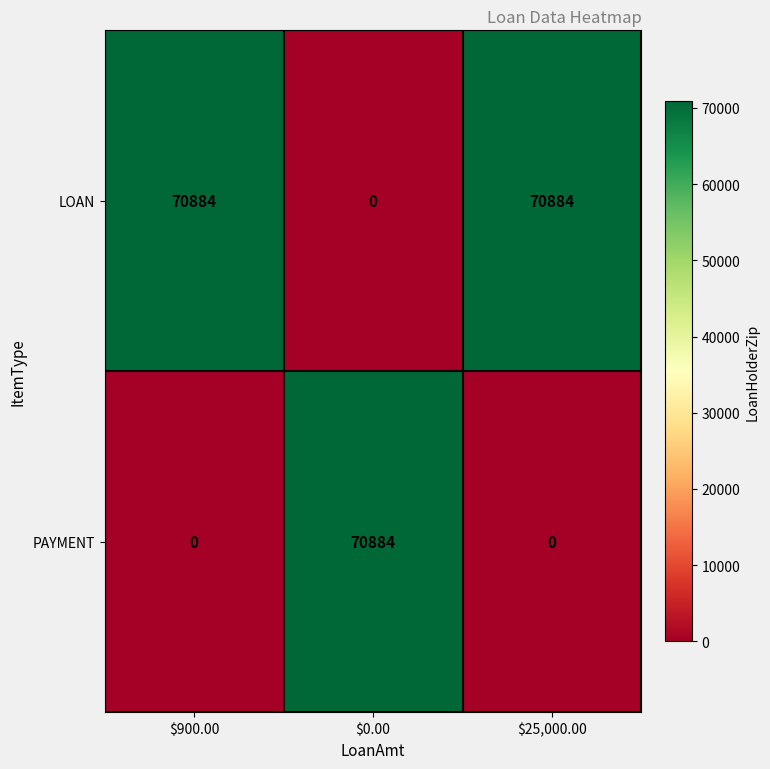

Rank the series by their average value, from highest to lowest.

LOAN, PAYMENT